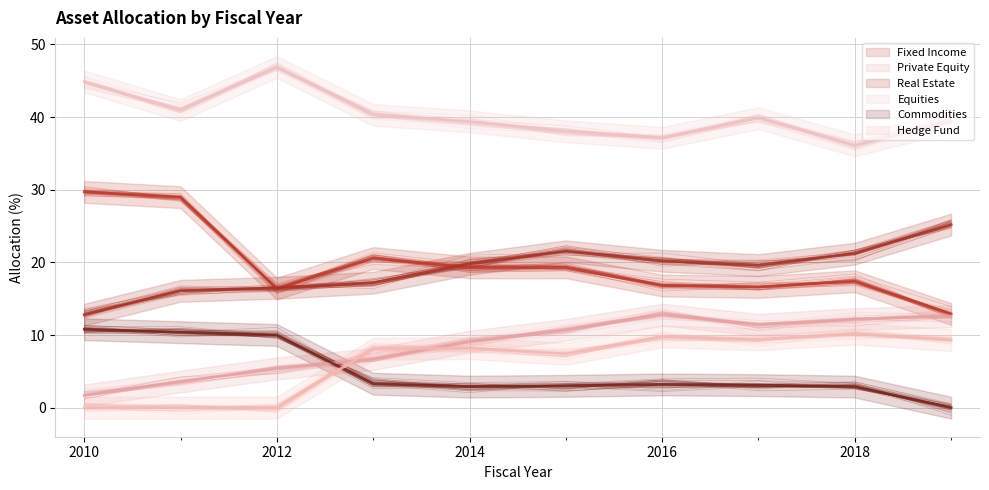

True or false: Fixed Income and Equities intersect in this chart.

False